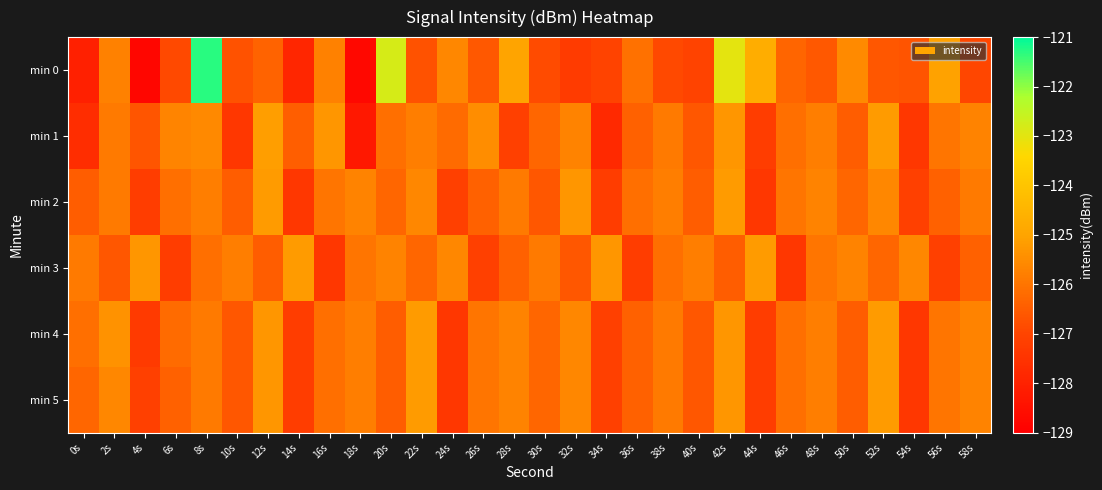

At which category is the sum across all series the highest?

8s